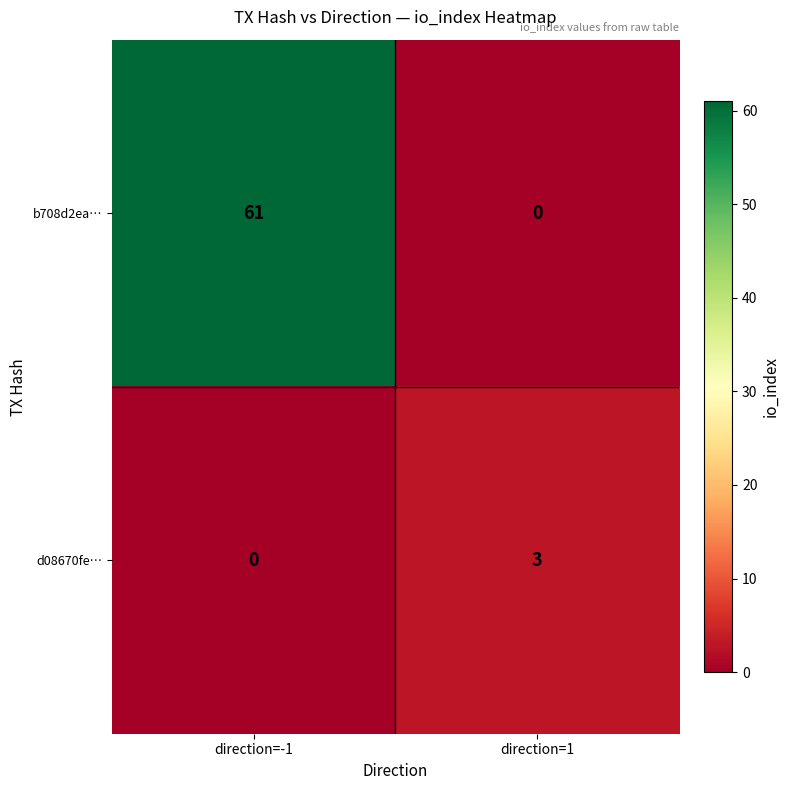

The value of d08670fe… at direction=-1 is 0. True or false?

True